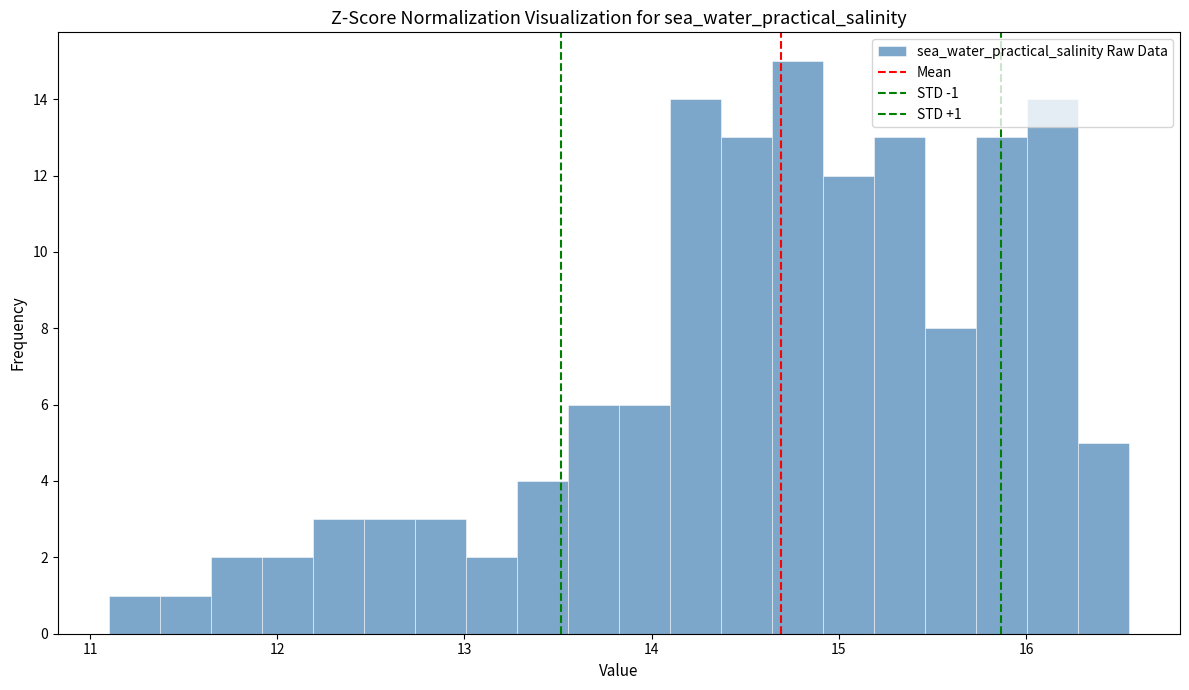

Read against the x-axis, roughly where is the centre of the tallest bar?

14.8